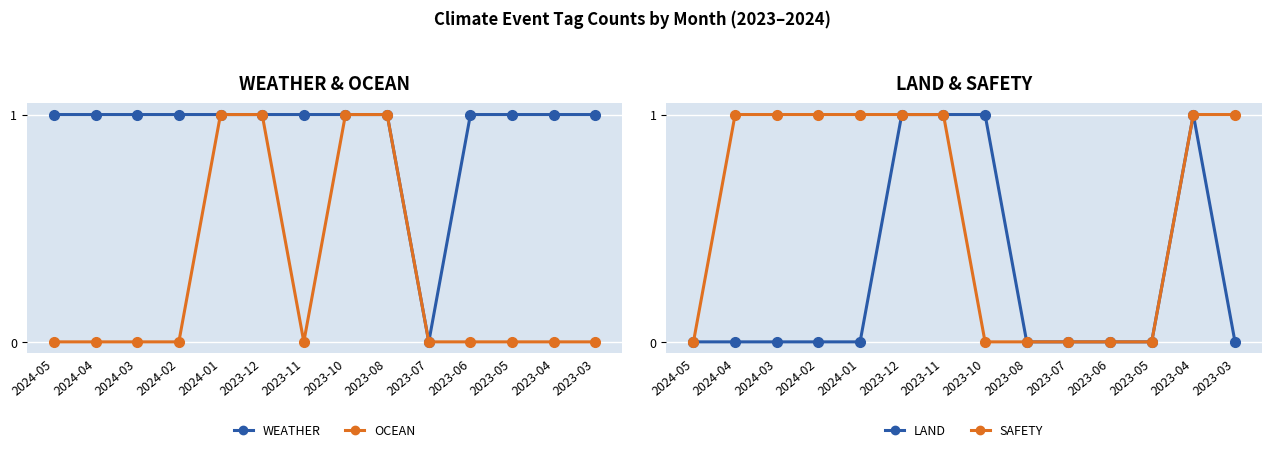

Which has a higher value, 2023-04 or 2024-01?

2023-04